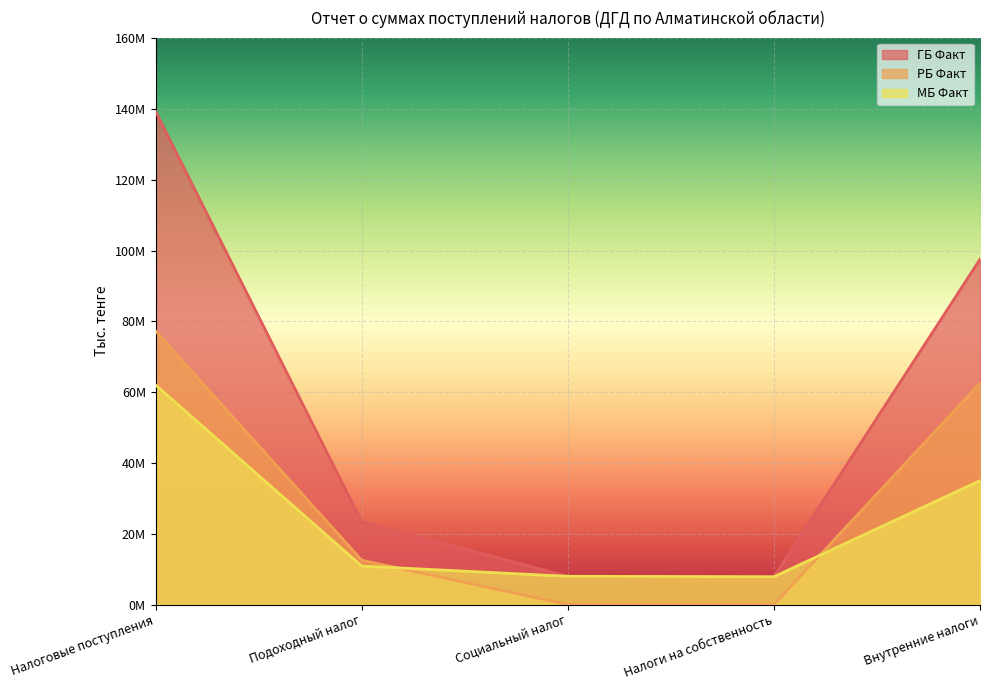

Rank the categories by РБ Факт value from highest to lowest.

Налоговые поступления, Внутренние налоги, Подоходный налог, Социальный налог, Налоги на собственность